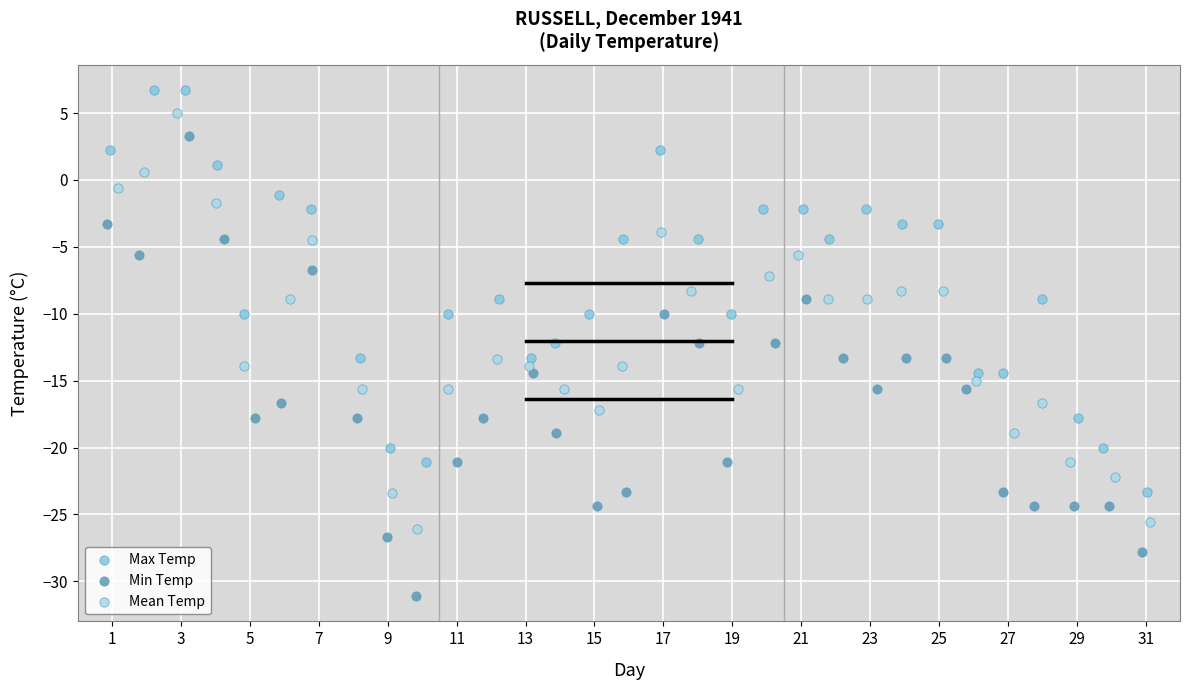

Which series has the widest spread of Y values?

Min Temp